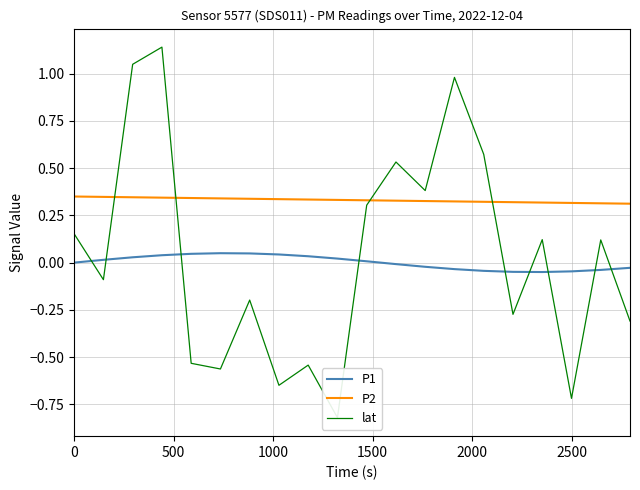

True or false: P2 and P1 intersect in this chart.

False